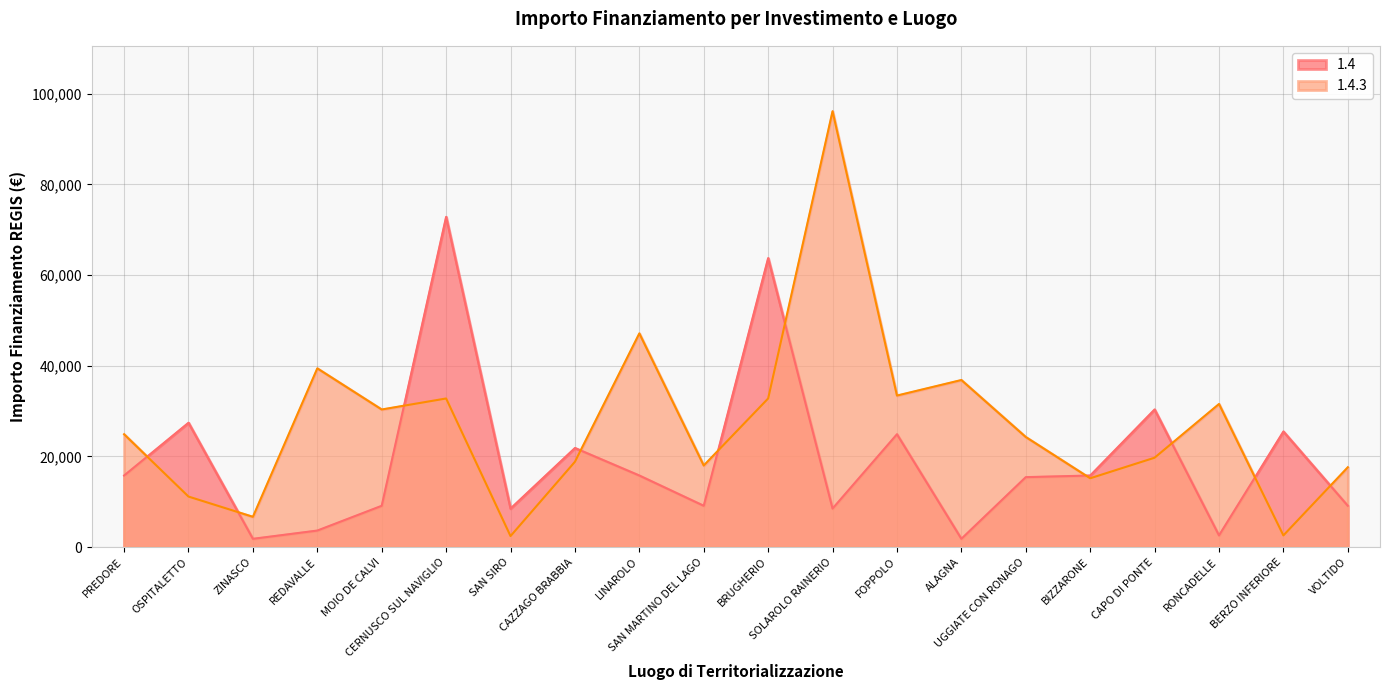

How many times do 1.4 and 1.4.3 cross each other?

10